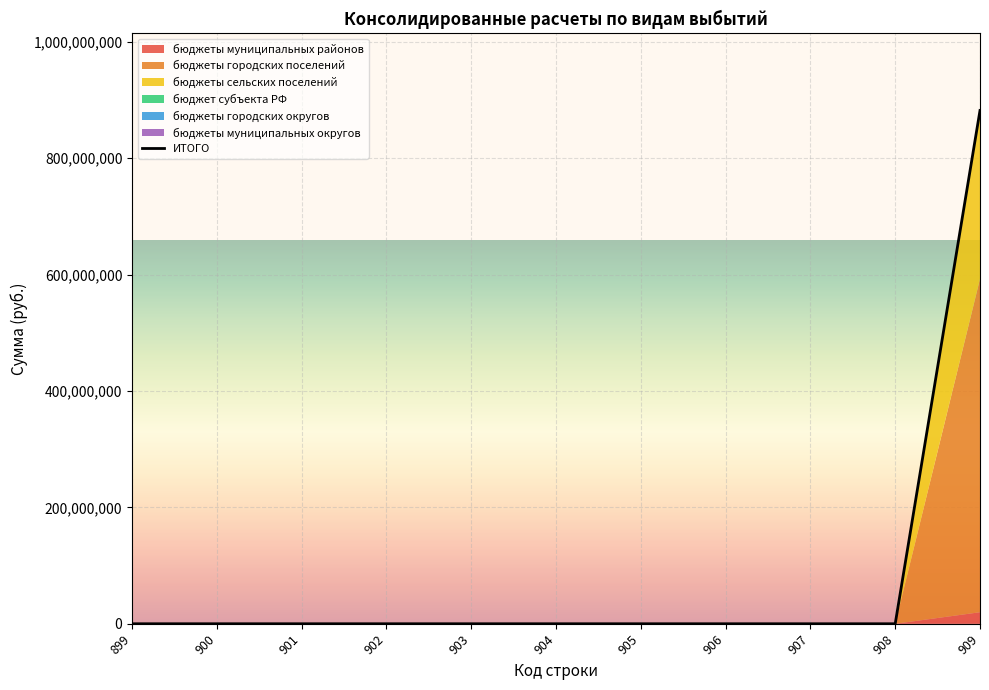

How many values exceed 0?

1